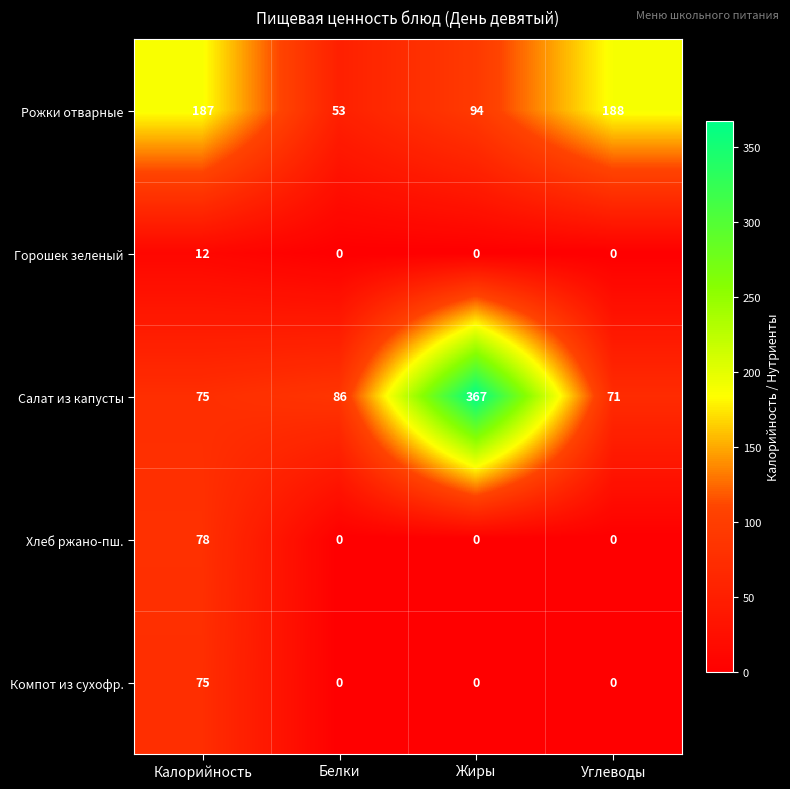

What is the total value across all series at Калорийность?

427